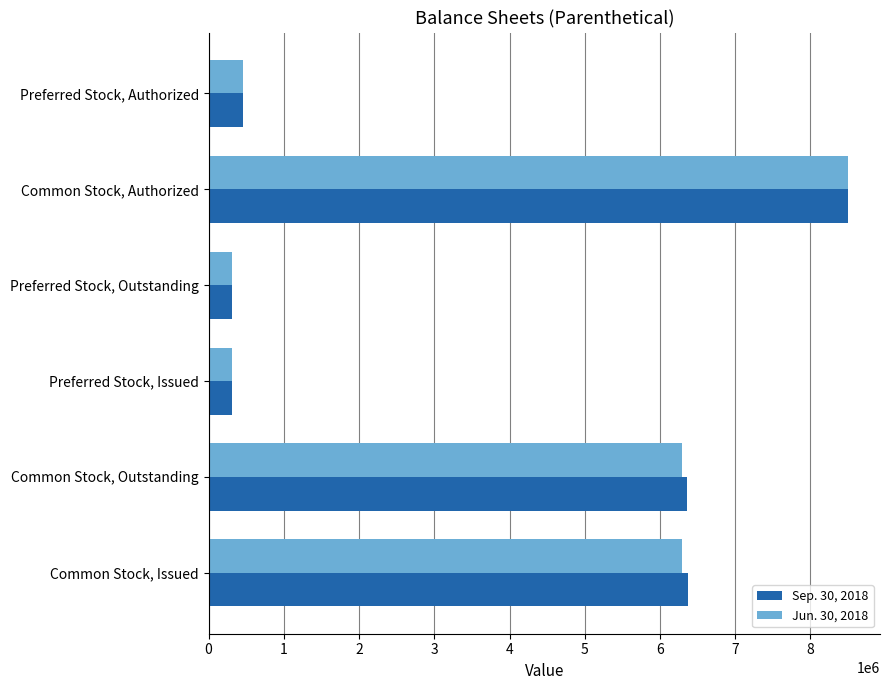

What is the difference between the second highest and minimum values in the Jun. 30, 2018 series?

5986000